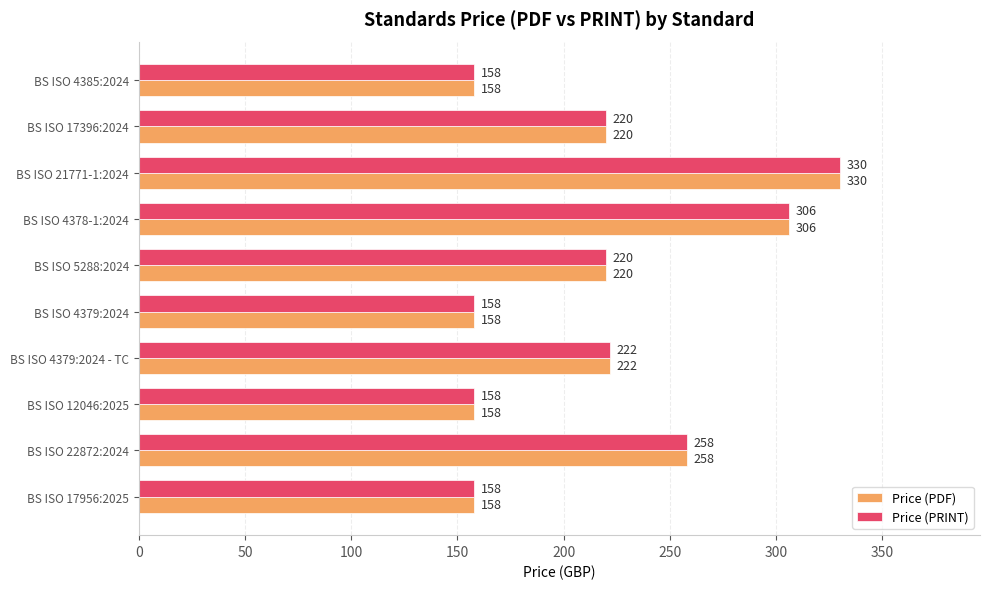

Count the Price (PRINT) values in the range 158 to 258.

8